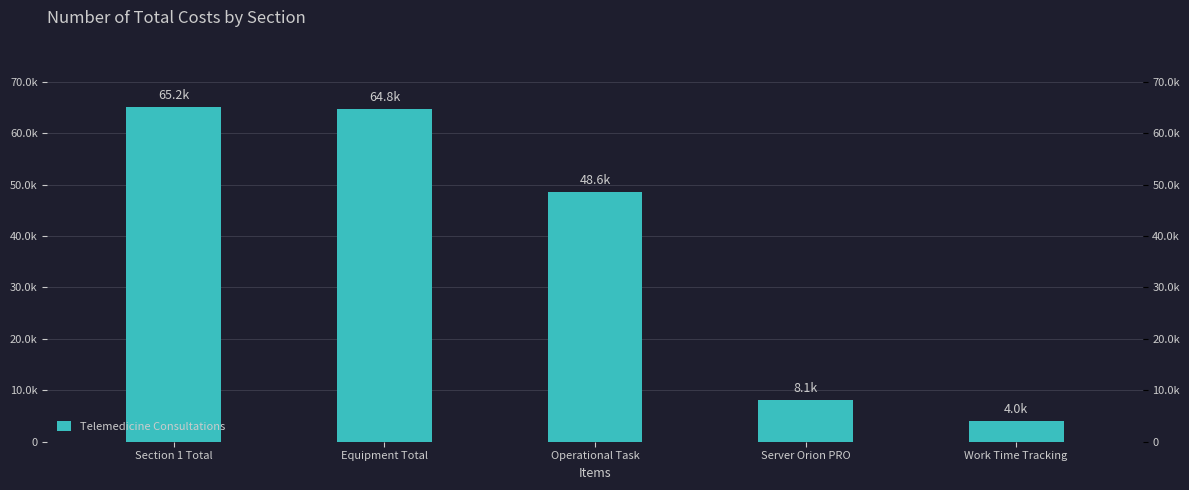

What is the label of the 2nd bar from the right?

Server Orion PRO